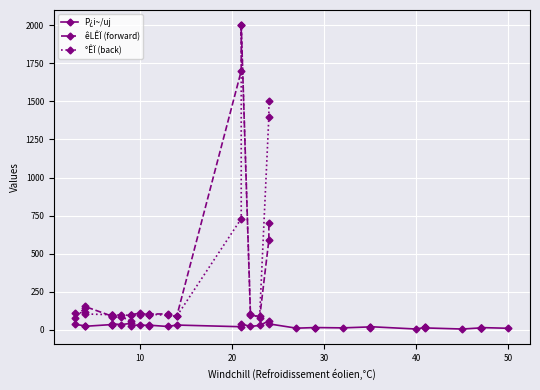

Is it true that forward_speed equals 80.0 at 3?

True